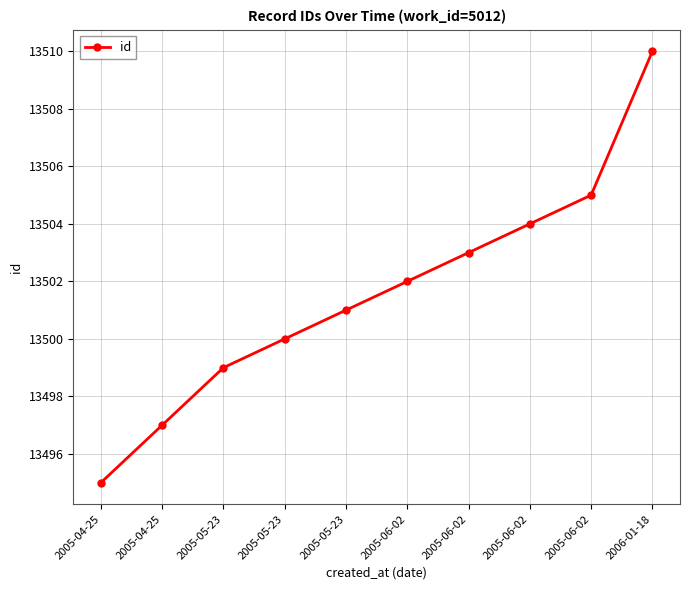

What is the maximum value shown in the chart?

13510